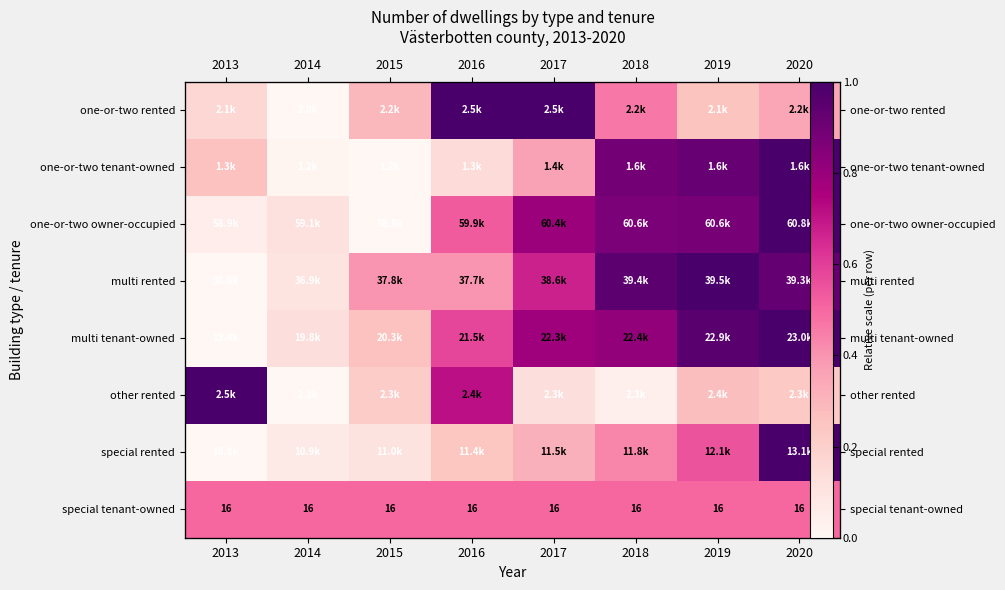

The one-or-two owner-occupied series shows 0.3 at 2018. True or false?

False